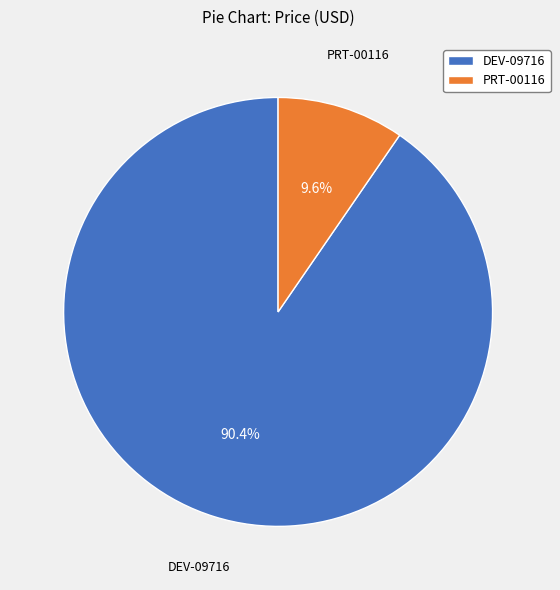

Between DEV-09716 and PRT-00116, which is larger?

DEV-09716